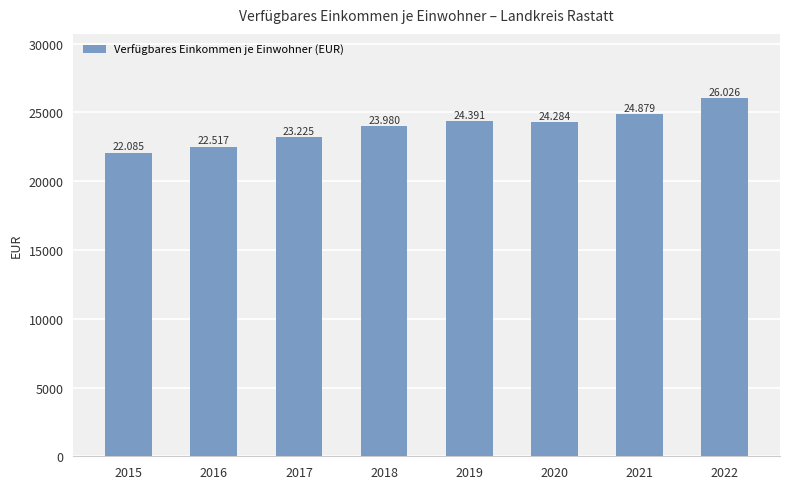

How many bars are there in total?

8